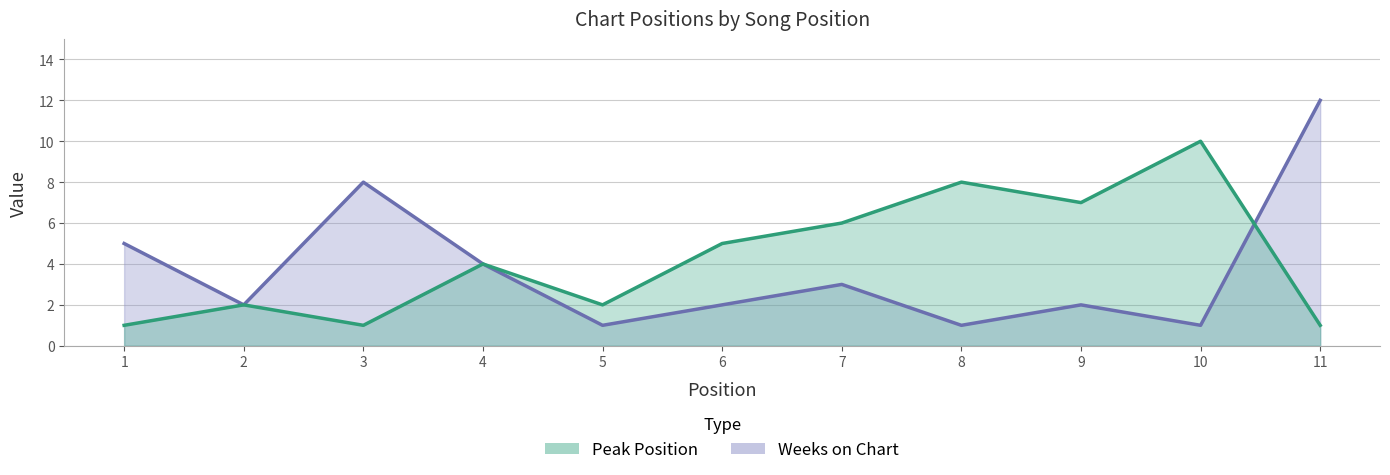

What is the difference between the maximum and second lowest values in the Peak Position series?

9